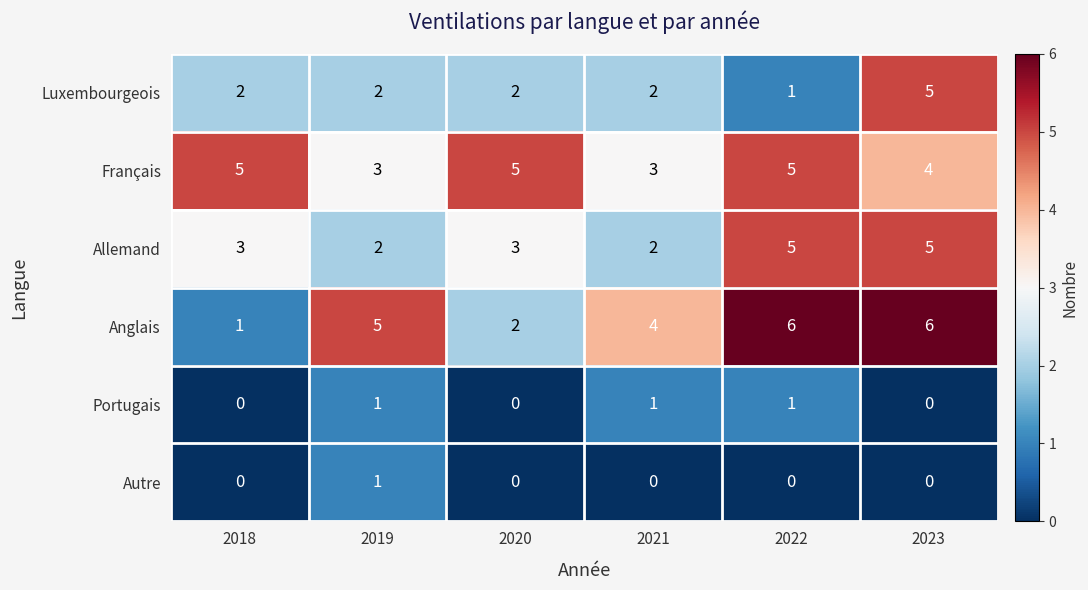

What is the difference between the highest and lowest values at 2023?

6